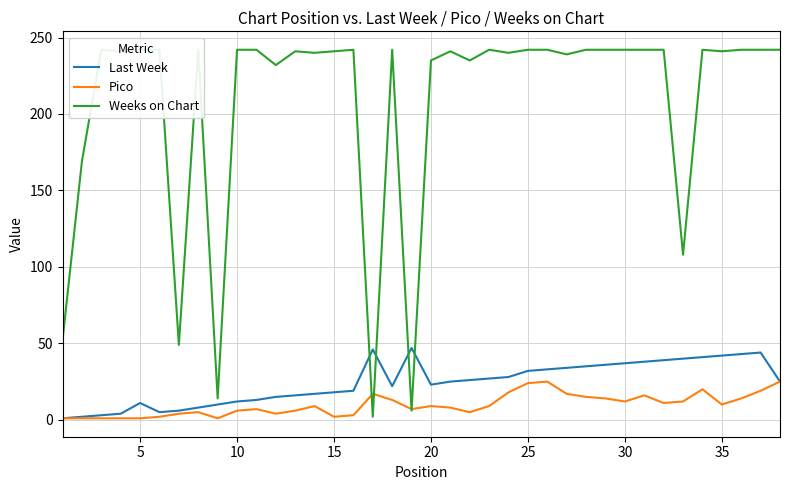

What is the maximum value for Last Week?

47